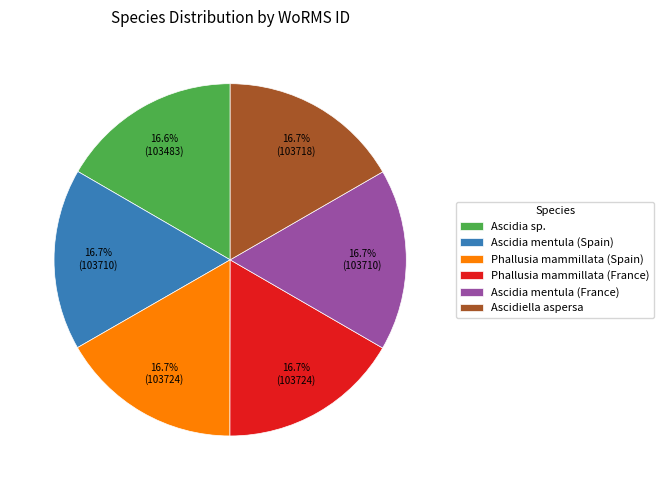

The Phallusia mammillata (France) slice represents 28% of the pie. True or false?

False